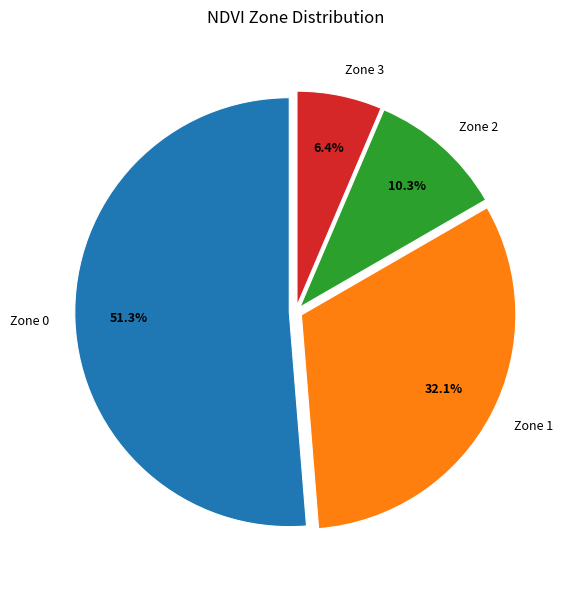

Does any single category account for the majority?

Yes